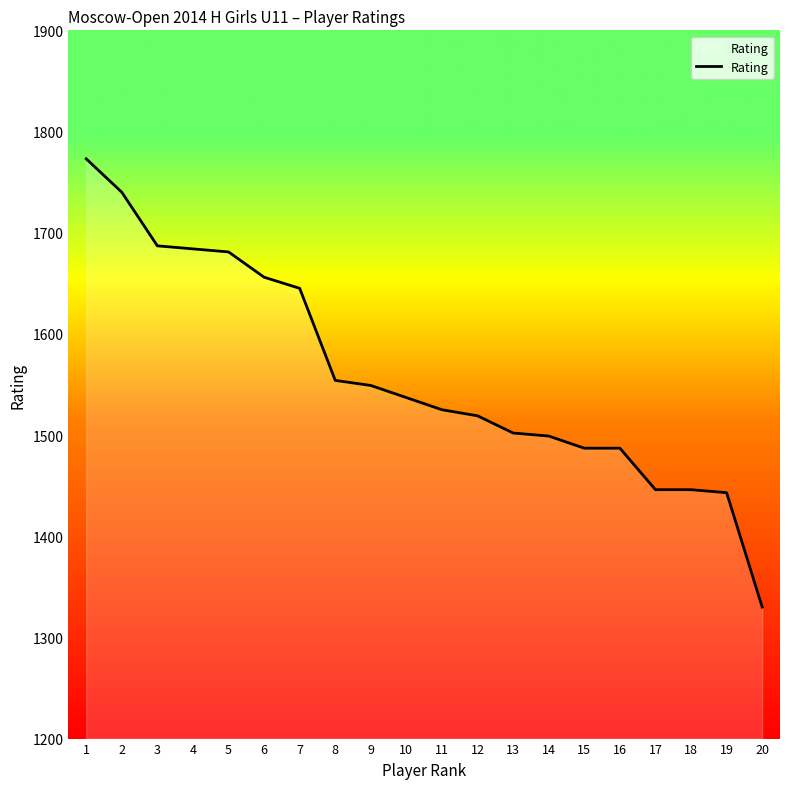

Is it true that the value at 11 is 1525?

True